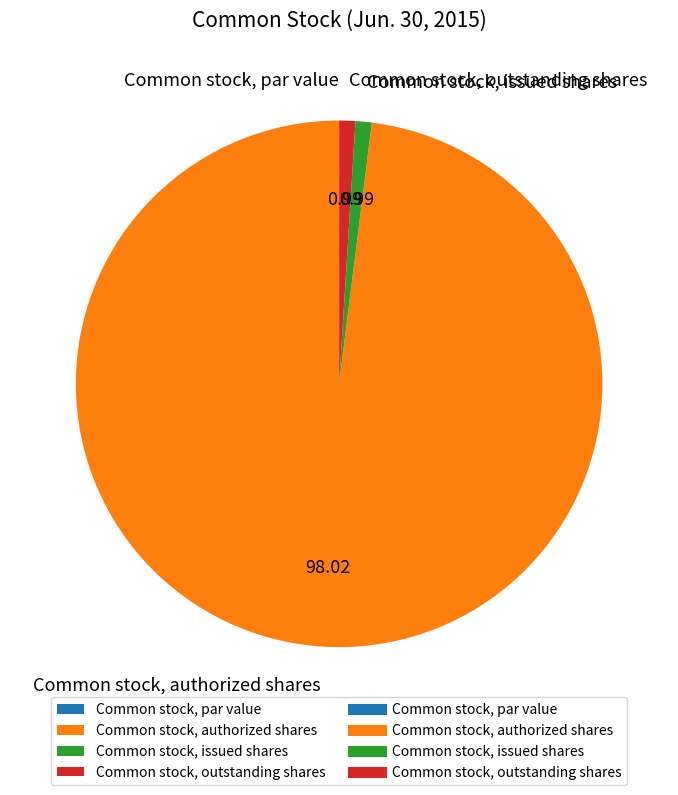

Do Common stock, authorized shares and Common stock, issued shares together represent more than half of the pie?

Yes